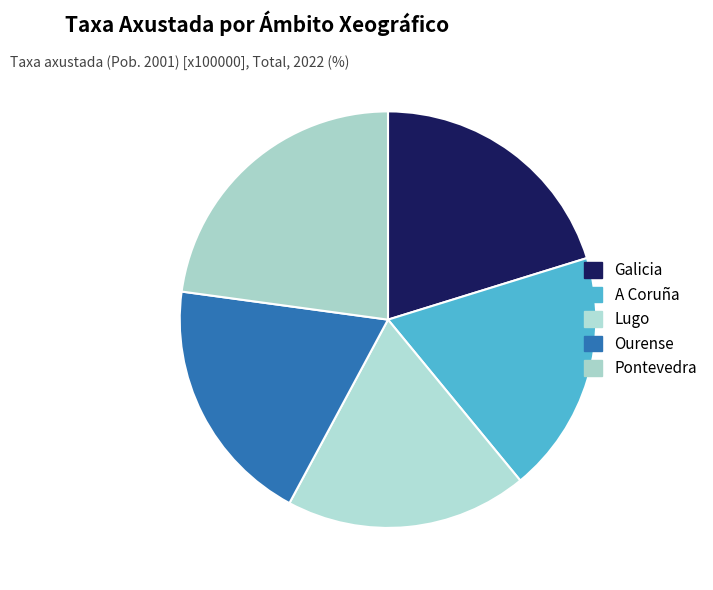

Count the number of slices in the pie.

5